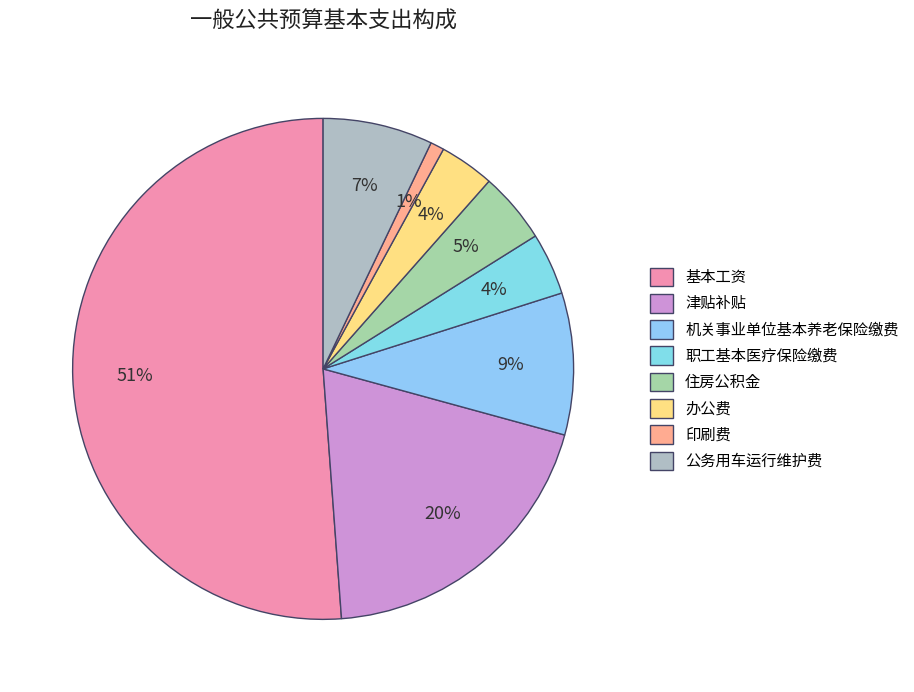

Does 机关事业单位基本养老保险缴费 represent more than half of the total?

No